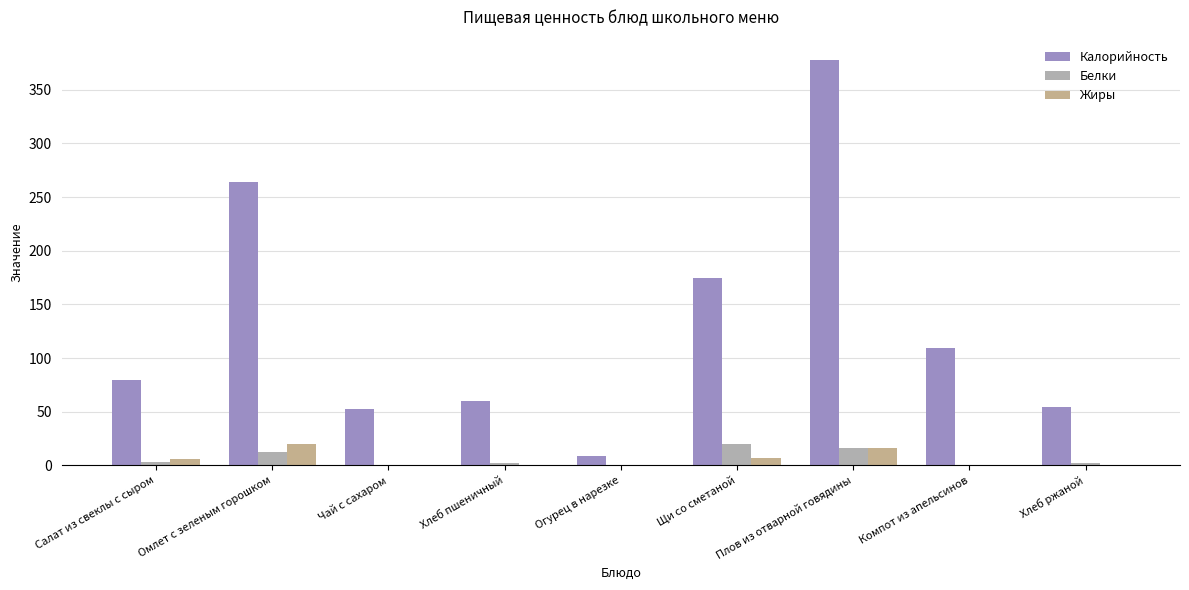

What is the label of the 1st bar from the left?

Салат из свеклы с сыром